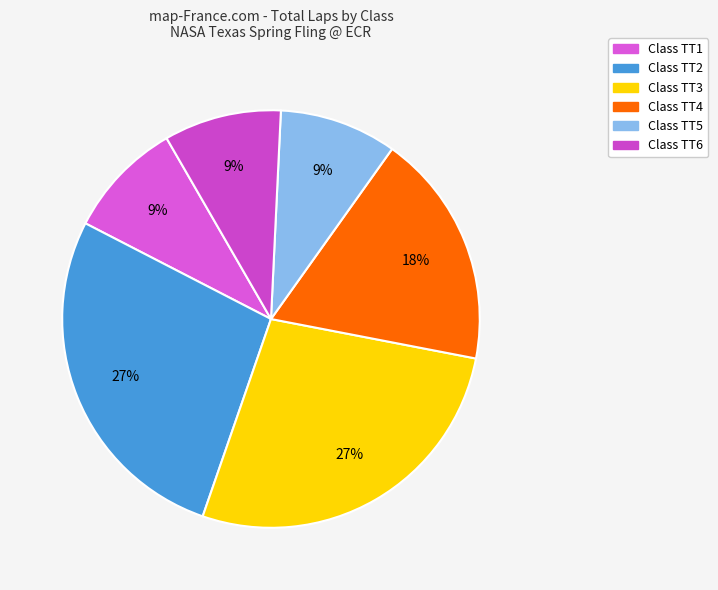

How many segments does this pie chart have?

6